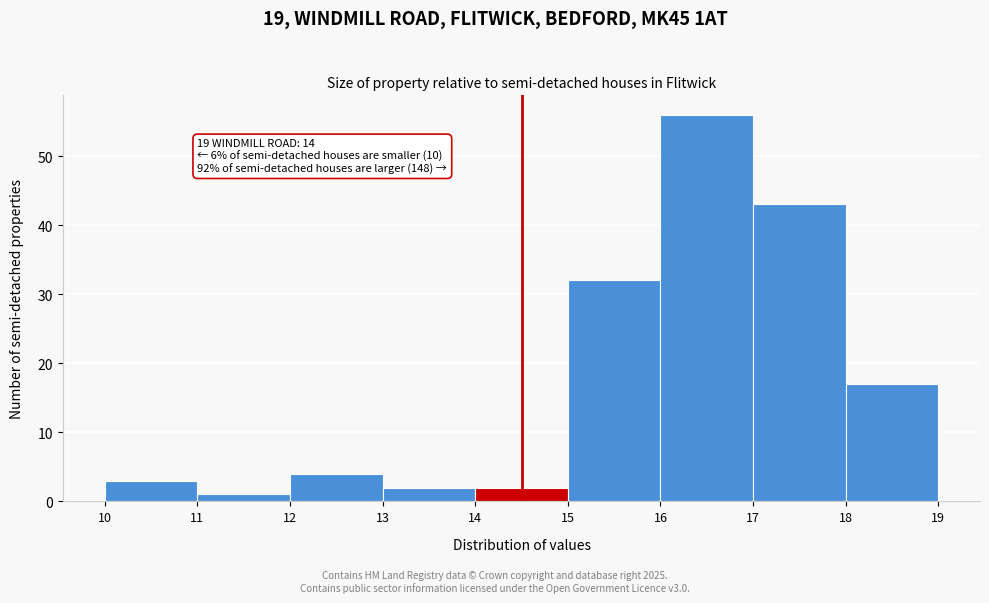

Over which range of the x-axis is the bar tallest?

16 to 17